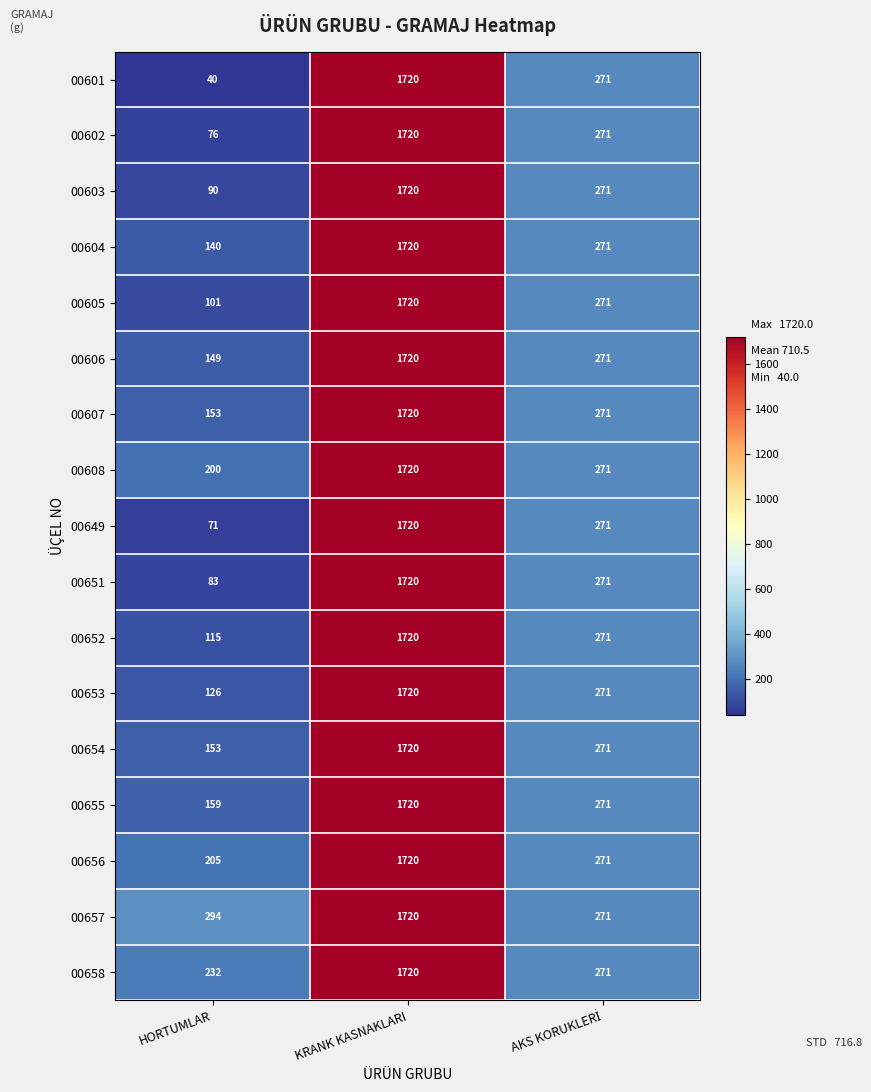

Where does the 00602 series first go above 271?

KRANK KASNAKLARI